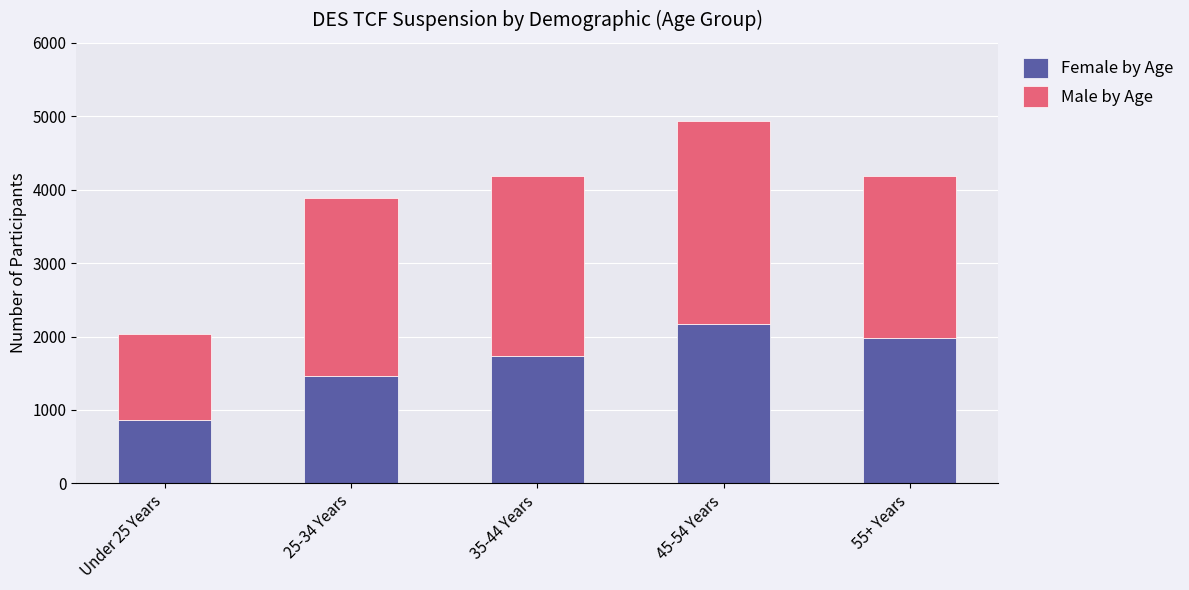

Rank the categories by Female by Age value from lowest to highest.

Under 25 Years, 25-34 Years, 35-44 Years, 55+ Years, 45-54 Years